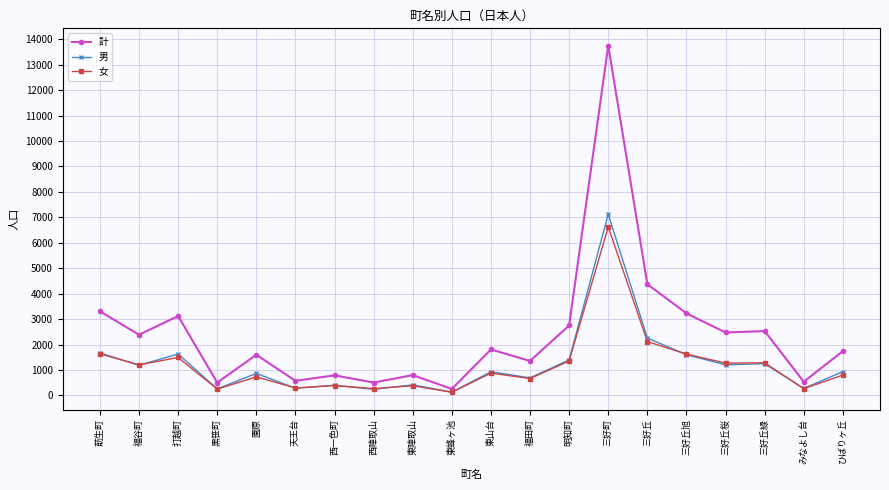

Which series has the widest spread of values?

計